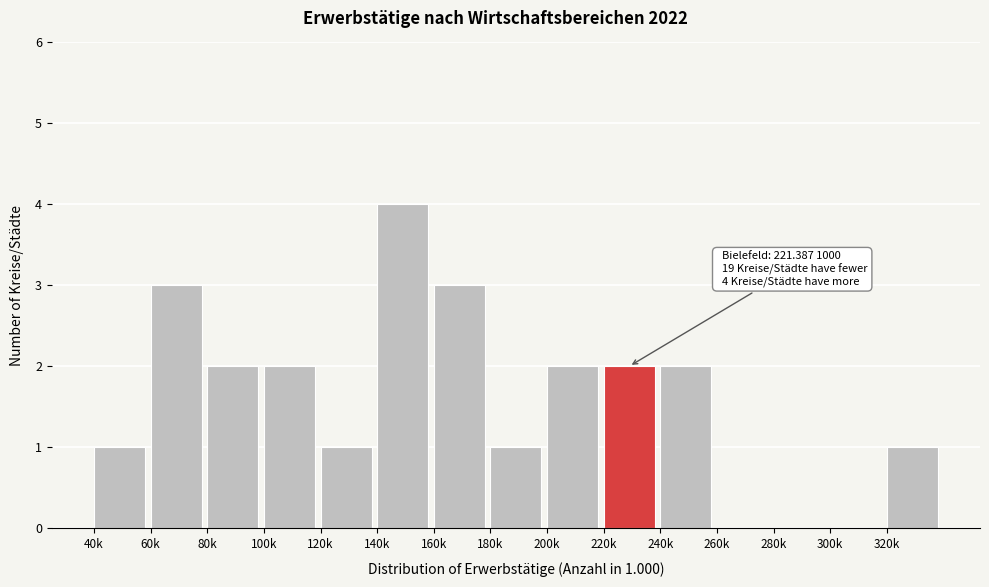

Reading left to right, extract all data points from this chart.

40k=1	60k=3	80k=2	100k=2	120k=1	140k=4	160k=3	180k=1	200k=2	220k=2	240k=2	260k=0	280k=0	300k=0	320k=1